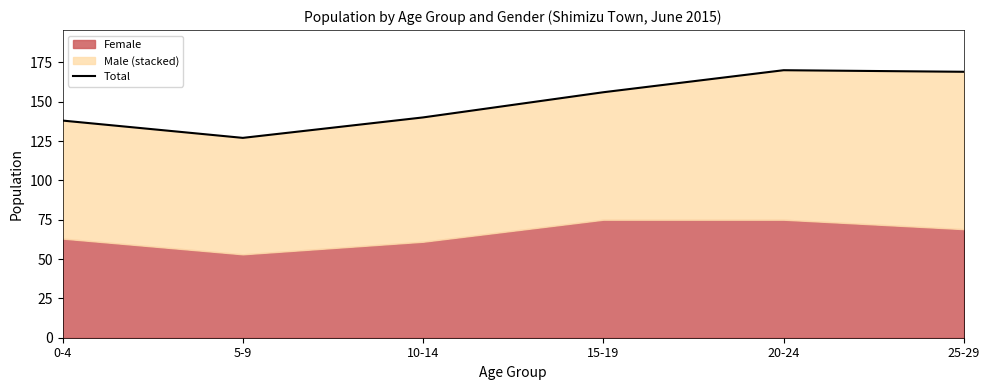

Where is the first local minimum?

5-9